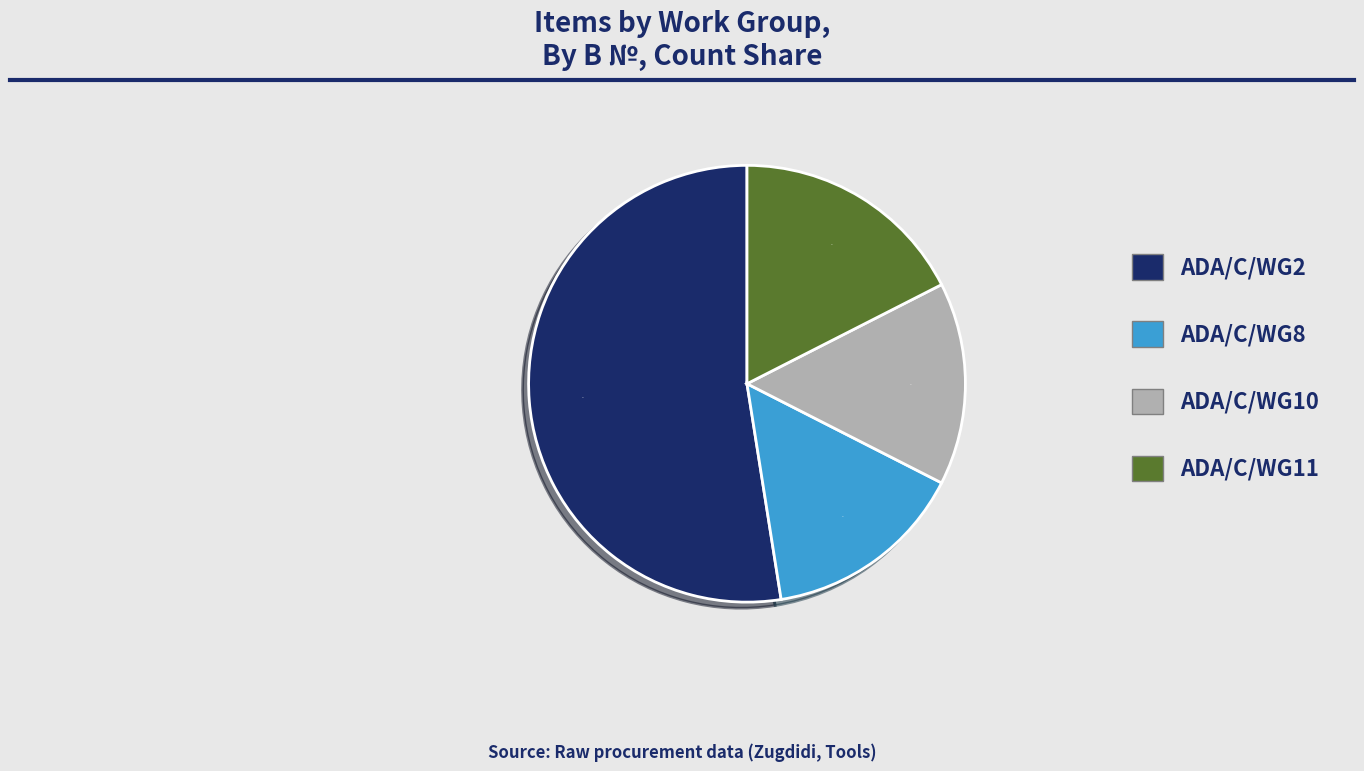

Which slice is the largest?

ADA/C/WG2